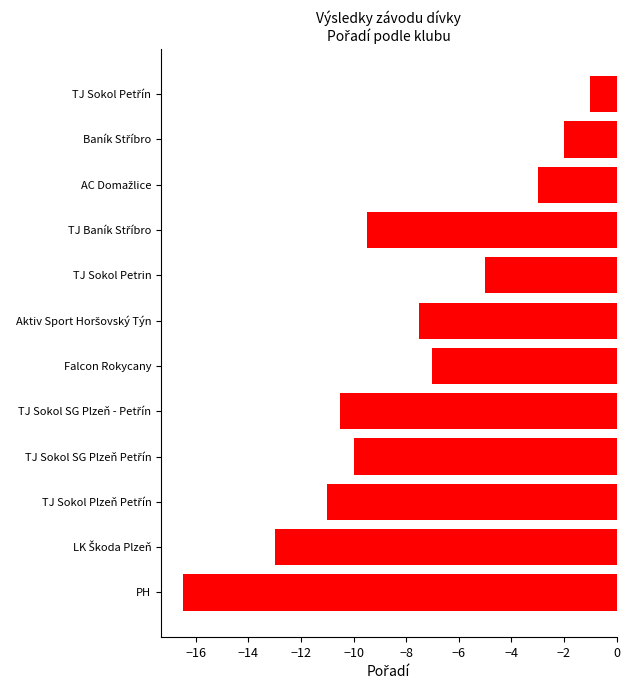

What is the label of the 8th bar from the bottom?

TJ Sokol Petrin